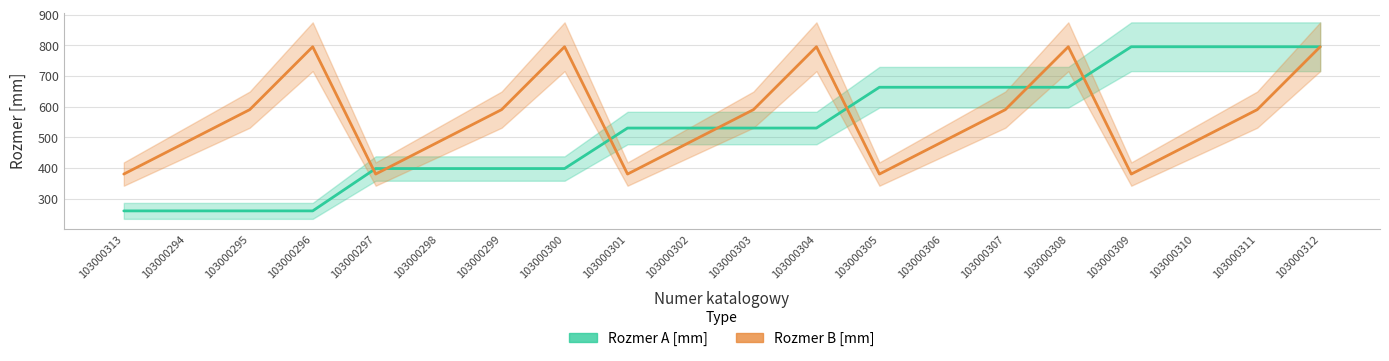

Is the value of Rozmer B [mm] at 103000302 greater than the value of Rozmer A [mm] at 103000296?

Yes